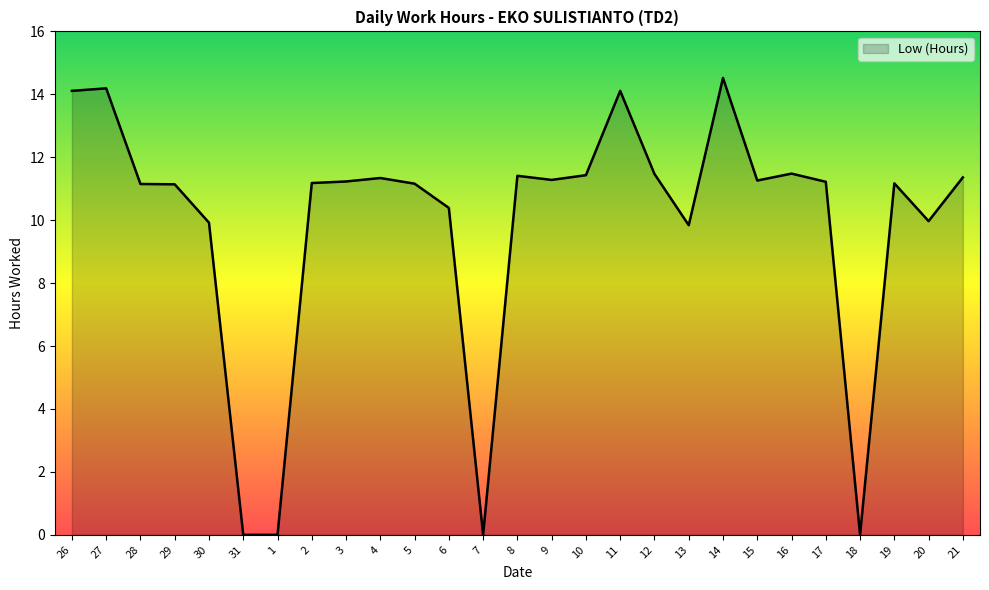

Count the number of values greater than 11.

19